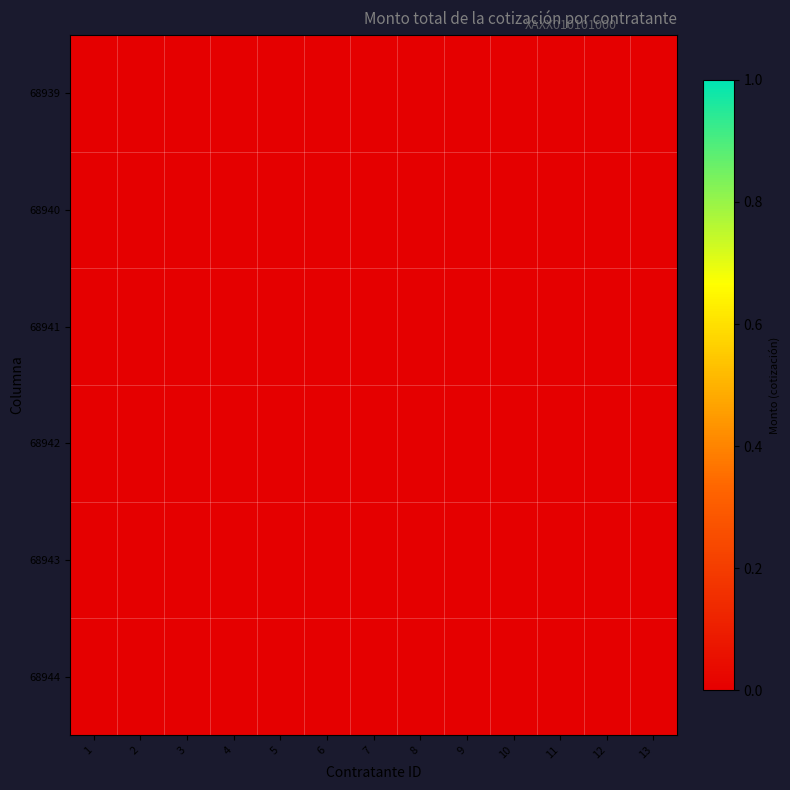

Rank the series by their maximum value, from lowest to highest.

68940, 68943, 68941, 68942, 68939, 68944